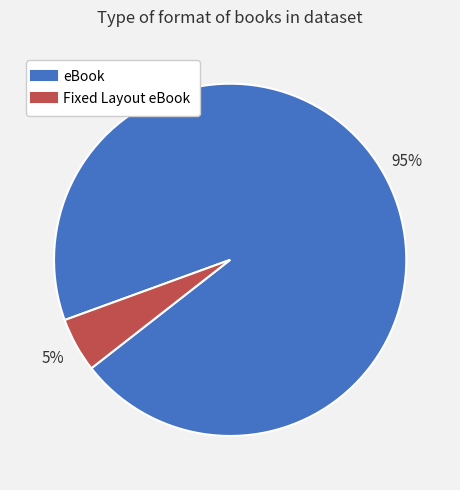

How many slices are in this pie chart?

2